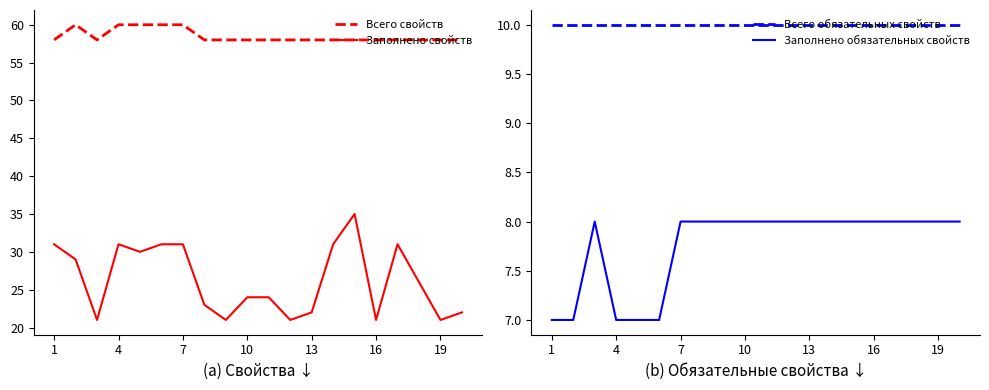

What are all the series names shown in the legend?

Всего свойств, Заполнено свойств, Всего обязательных свойств, Заполнено обязательных свойств